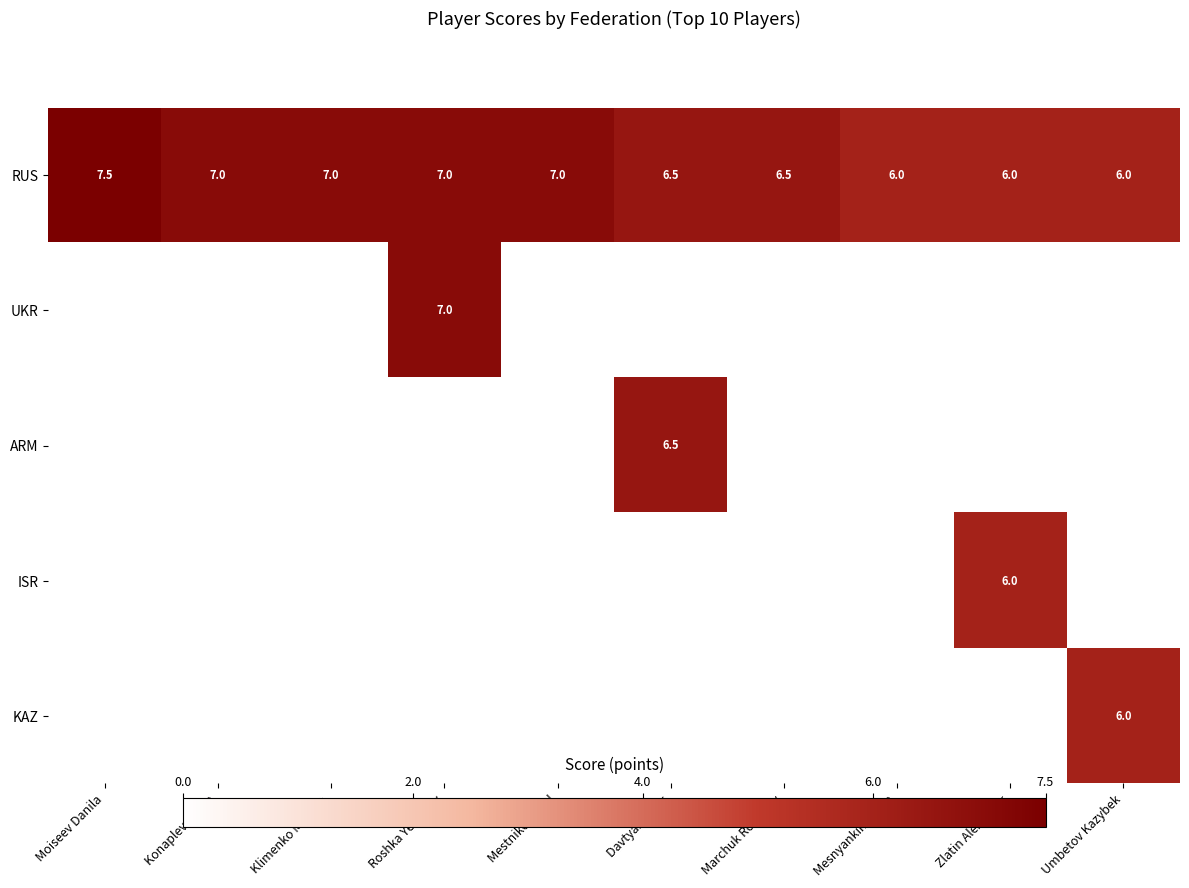

What is the highest value of the RUS series?

7.5